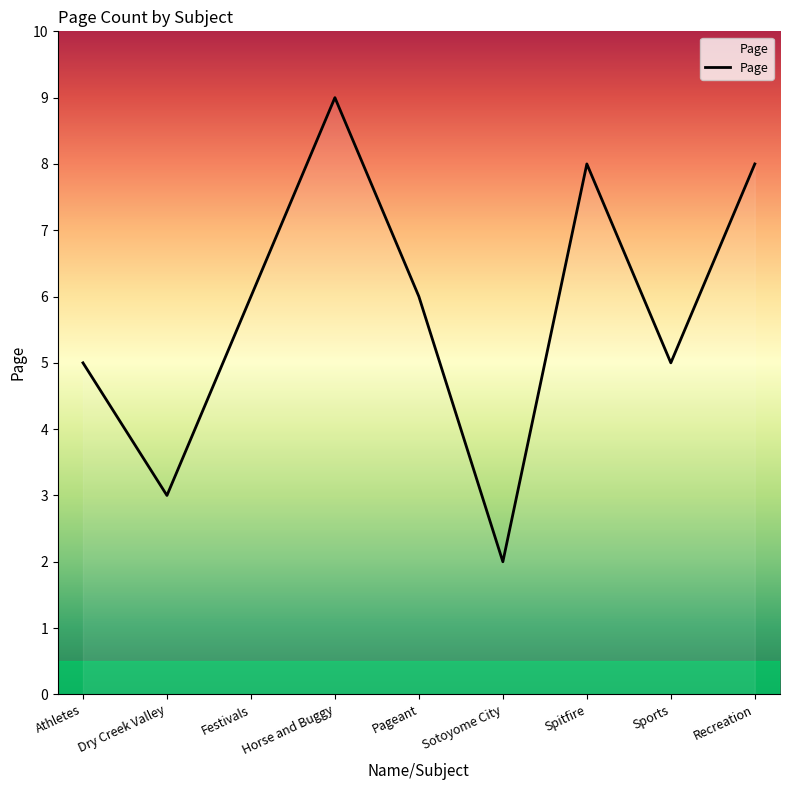

What position from the left is Horse and Buggy?

4